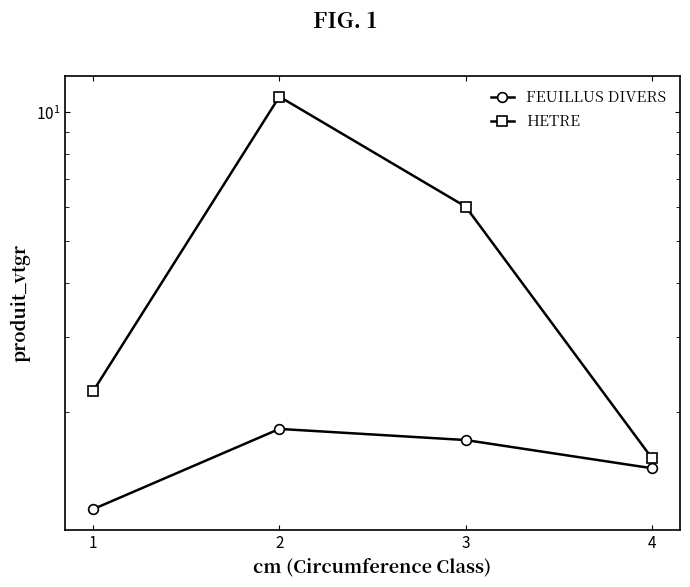

Which series changed the most between 3 and 4?

HETRE